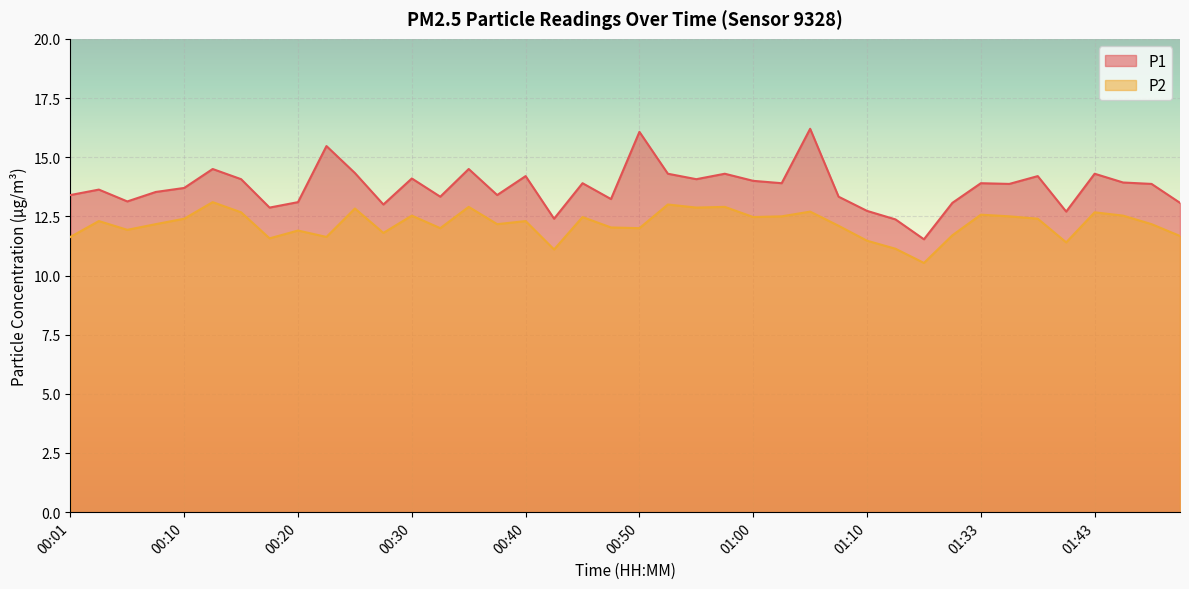

True or false: P2 and P1 intersect in this chart.

False